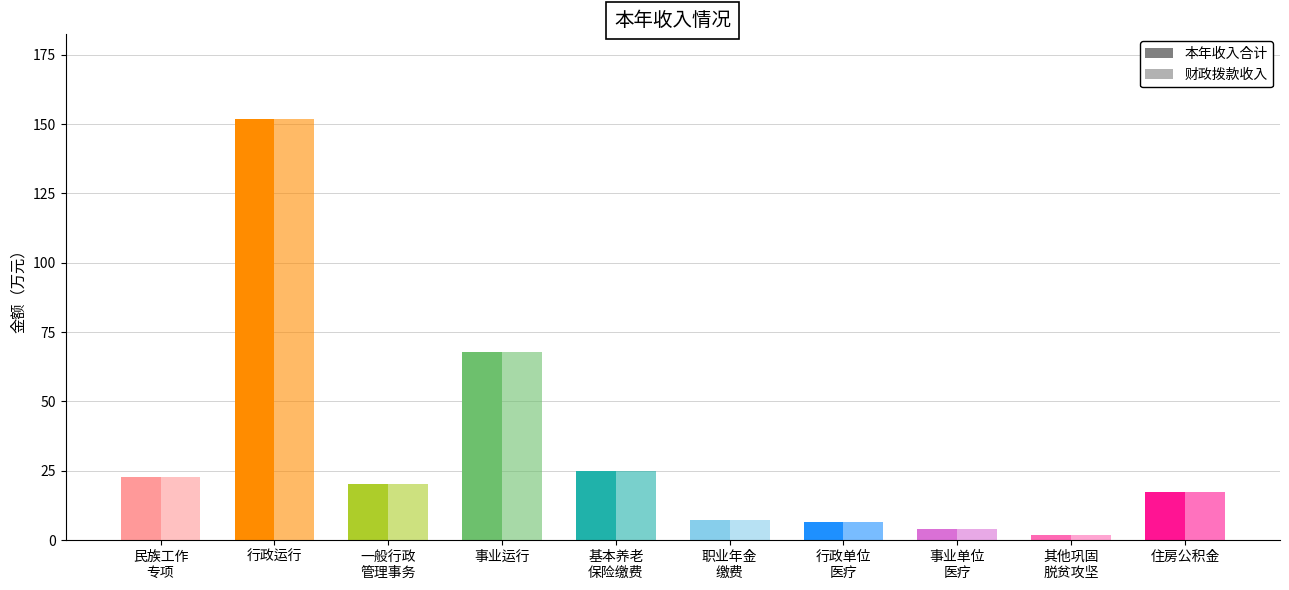

True or false: 本年收入合计 has a value of 4.3 at 机关事业单位职业年金缴费支出.

False